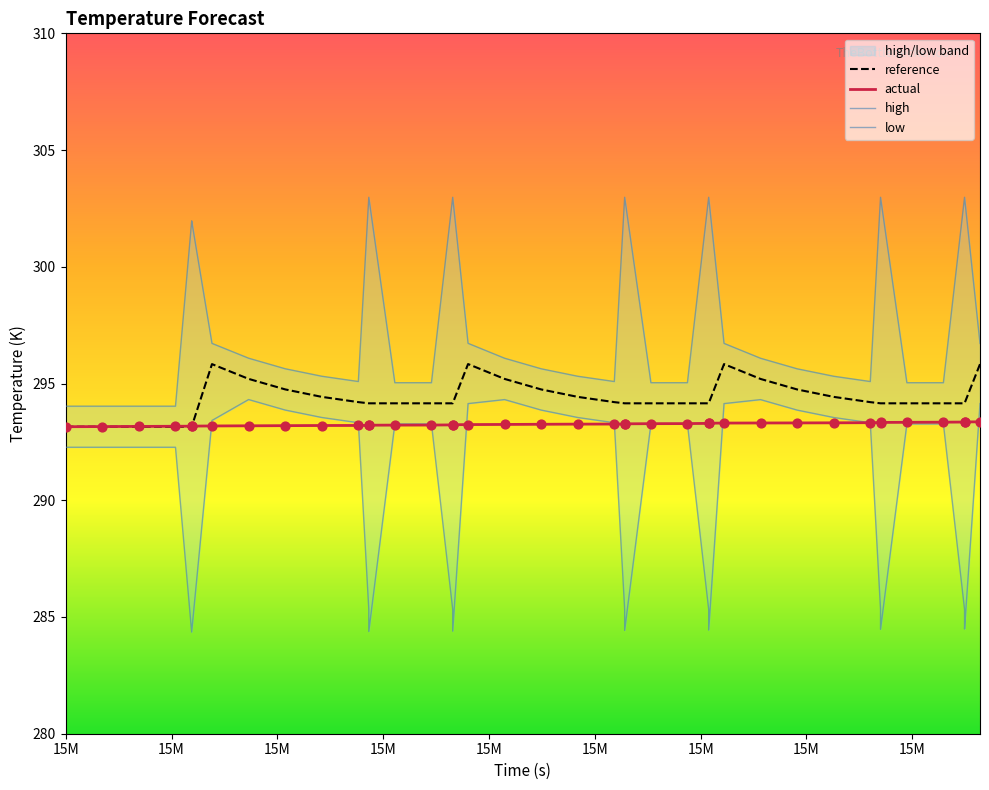

Which series has the widest spread of Y values?

low